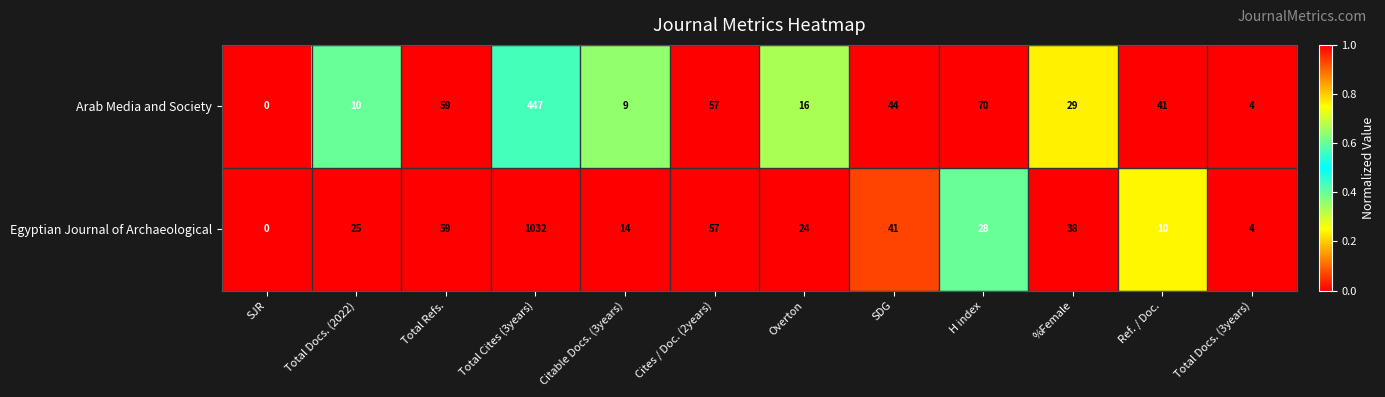

Rank the series by their maximum value, from highest to lowest.

Egyptian Journal of Archaeological, Arab Media and Society